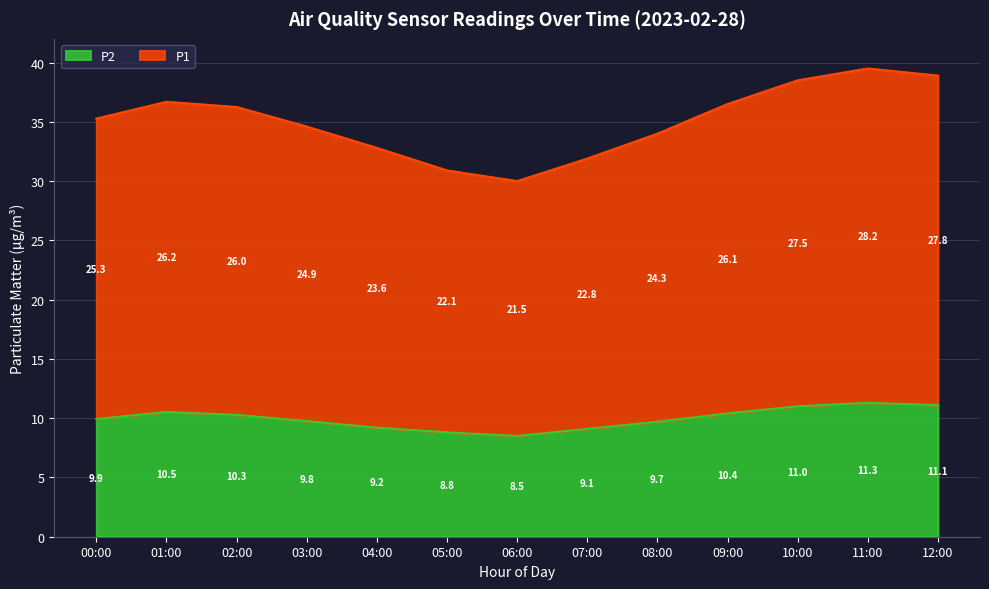

True or false: P1 and P2 intersect in this chart.

False